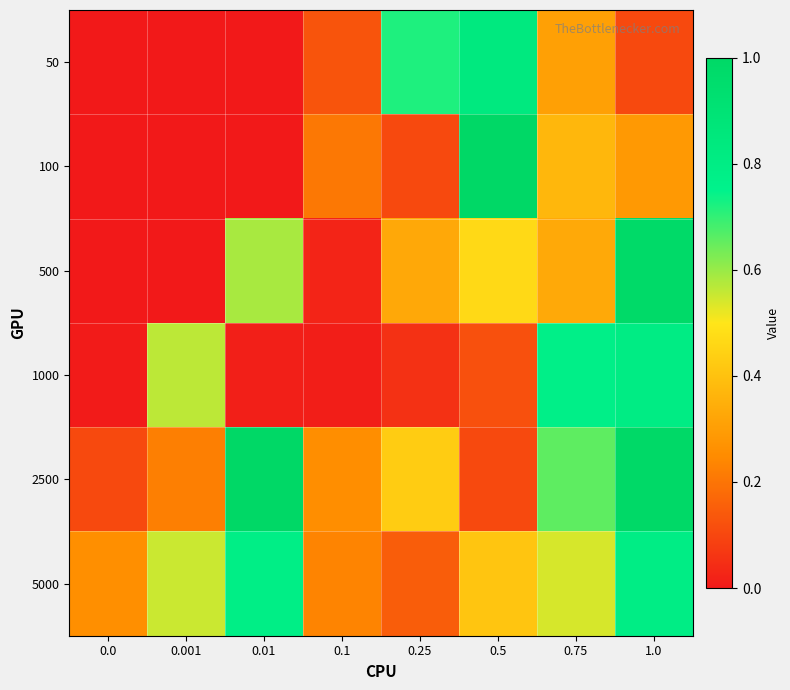

Reading left to right, list all the values displayed in this chart.

50: 0.0=0.0	0.001=0.0	0.01=0.0	0.1=0.1	0.25=0.7	0.5=0.8	0.75=0.3	1.0=0.1
100: 0.0=0.0	0.001=0.0	0.01=0.0	0.1=0.2	0.25=0.1	0.5=1.0	0.75=0.4	1.0=0.3
500: 0.0=0.0	0.001=0.0	0.01=0.6	0.1=0.0	0.25=0.3	0.5=0.5	0.75=0.3	1.0=1.0
1000: 0.0=0.0	0.001=0.6	0.01=0.0	0.1=0.0	0.25=0.1	0.5=0.1	0.75=0.8	1.0=0.8
2500: 0.0=0.1	0.001=0.2	0.01=1.0	0.1=0.3	0.25=0.4	0.5=0.1	0.75=0.7	1.0=1.0
5000: 0.0=0.3	0.001=0.6	0.01=0.8	0.1=0.2	0.25=0.2	0.5=0.4	0.75=0.5	1.0=0.8